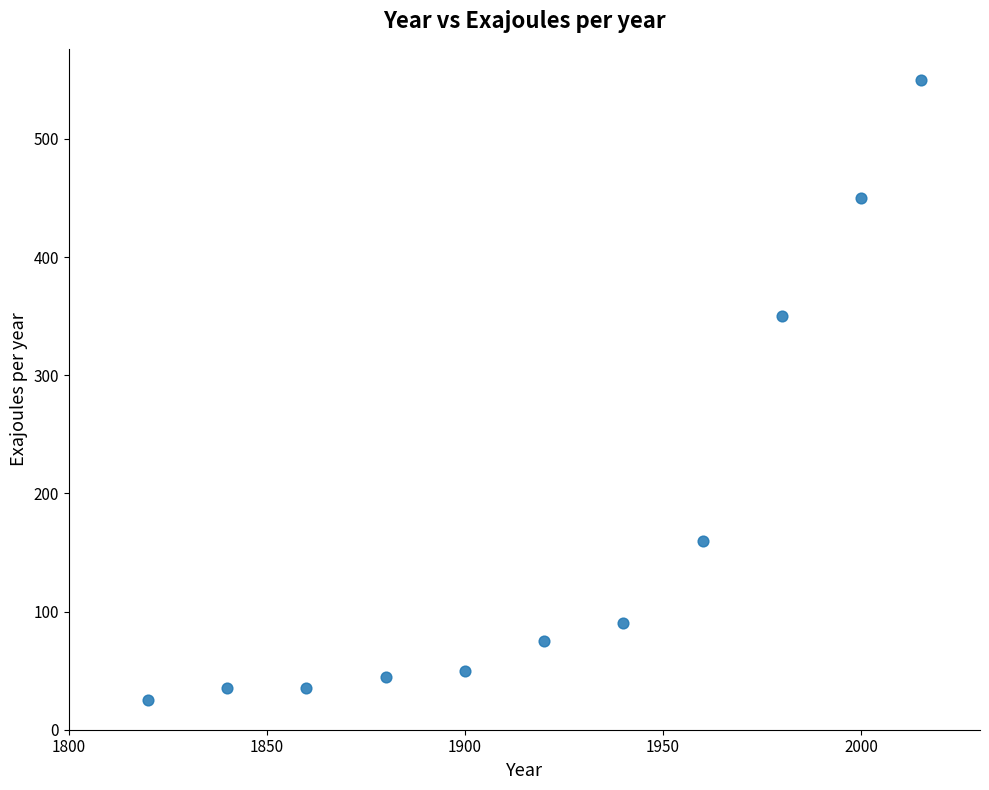

What is the average Y value?

170